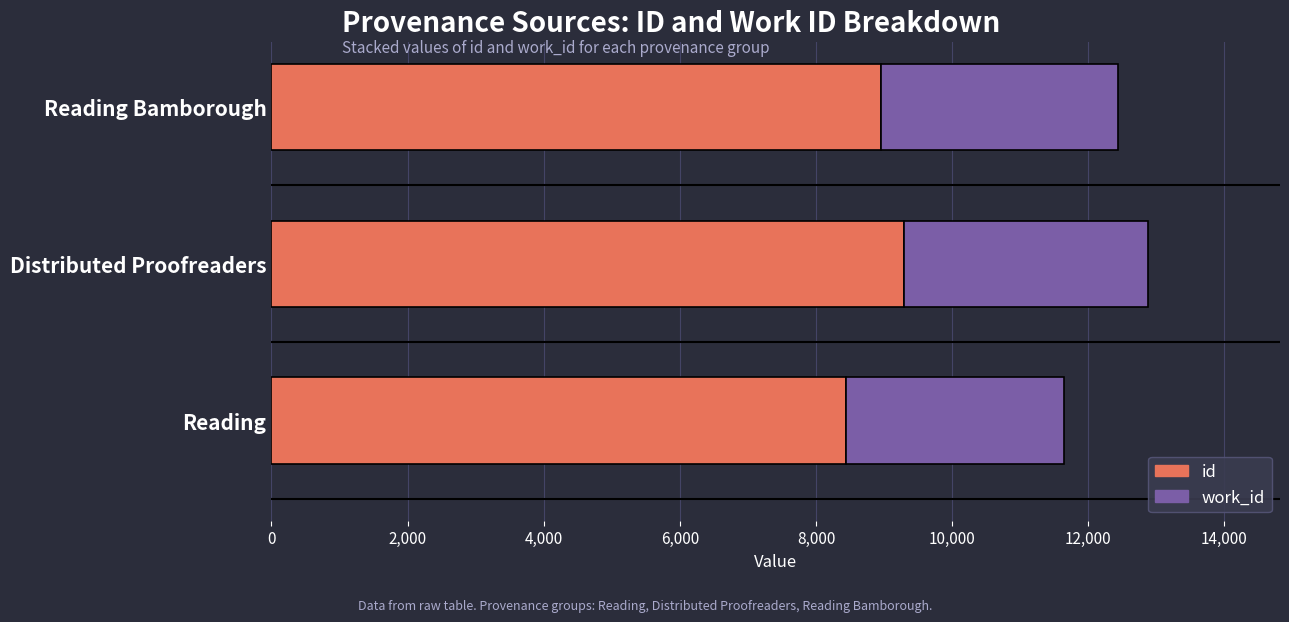

What value does the id series have at Reading?

8440